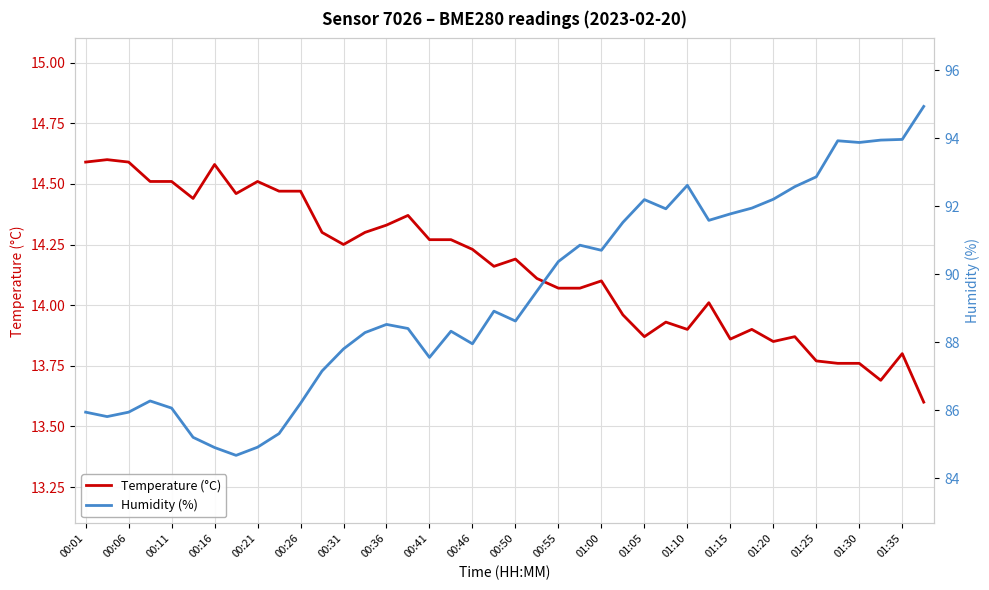

How many lines are shown in the chart?

2